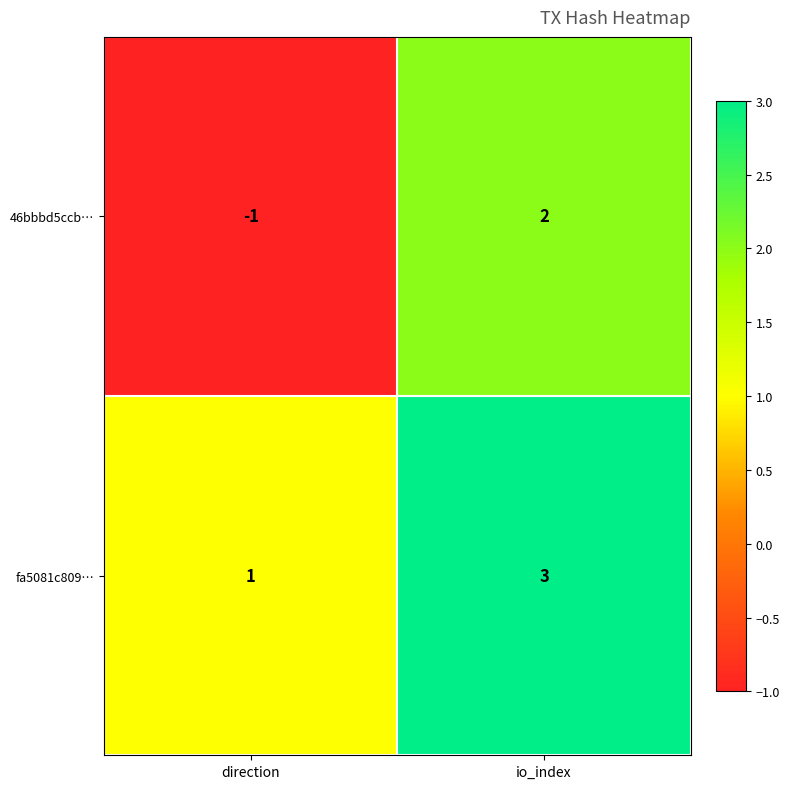

What is the maximum value shown in the chart?

3